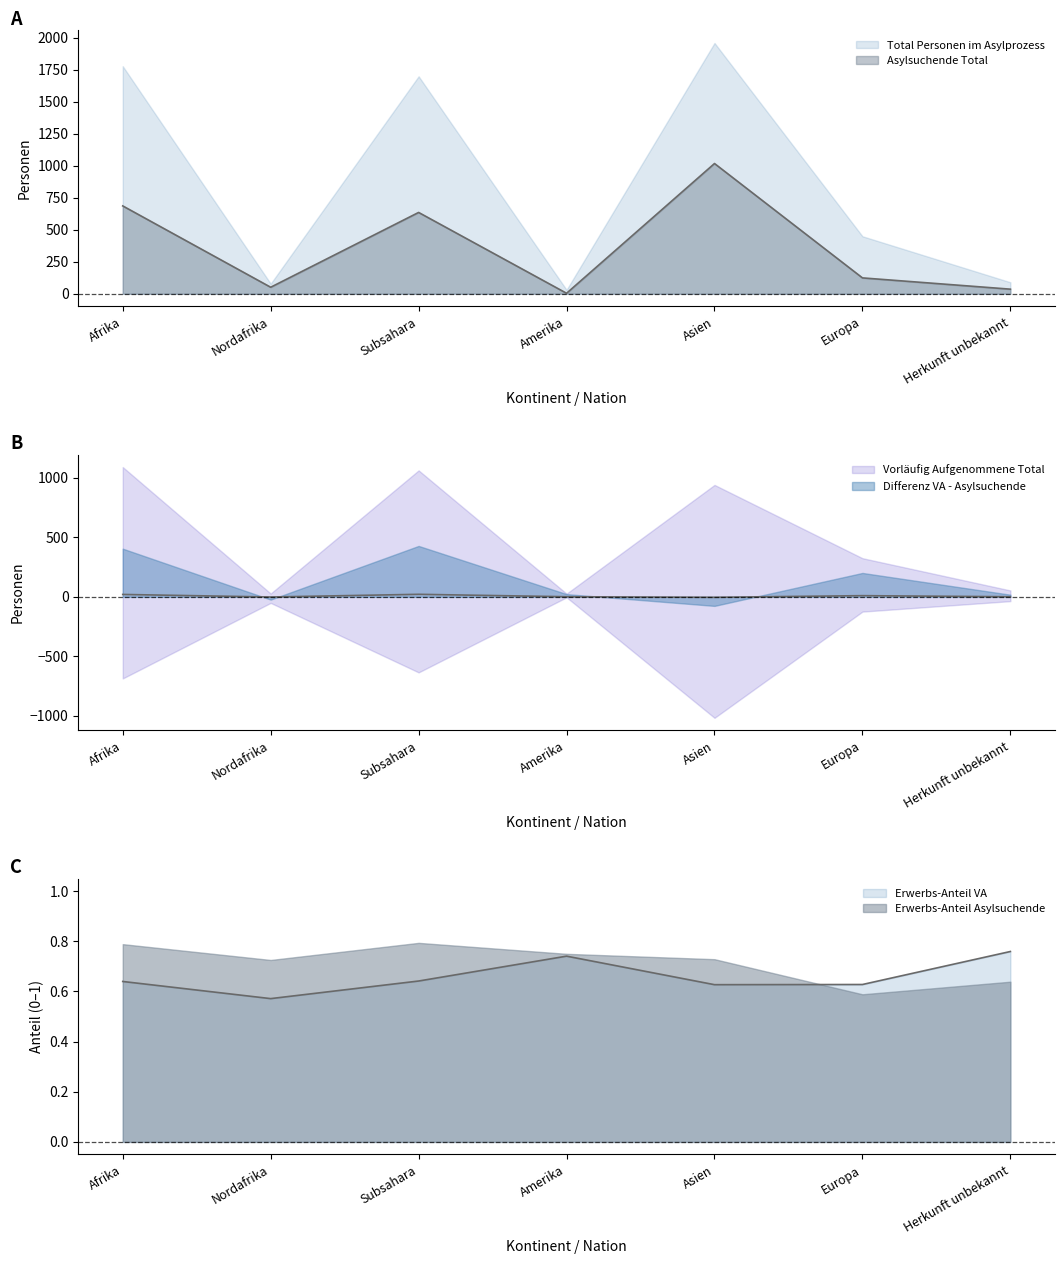

Rank the categories by Asylsuchende Erwerbsfähige value from lowest to highest.

Amerika, Herkunft unbekannt, Nordafrika, Europa, Subsahara, Afrika, Asien